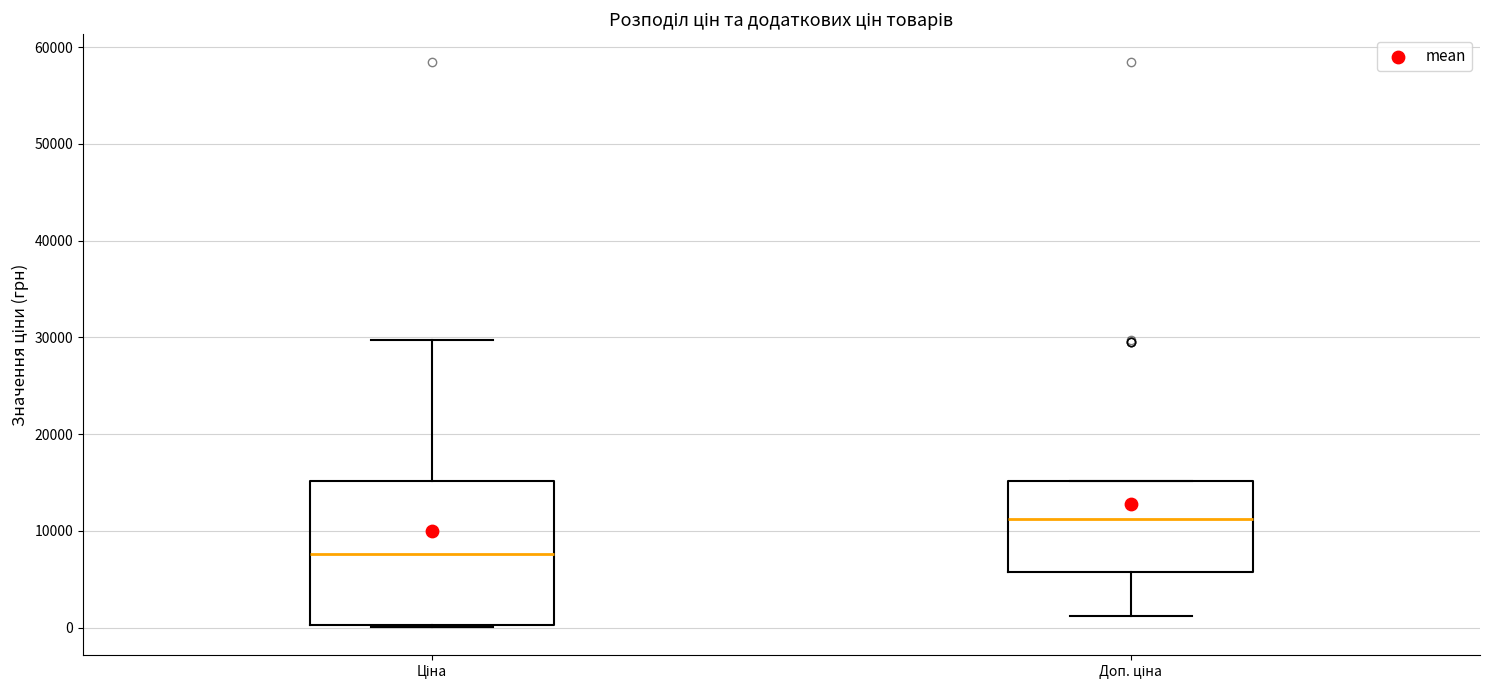

Which box is the tallest, from its lower edge to its upper edge?

Ціна